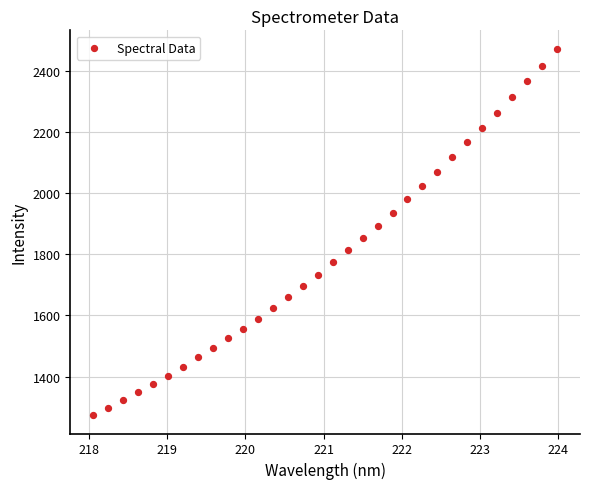

What is the range of Y values (max minus min)?

1198.3